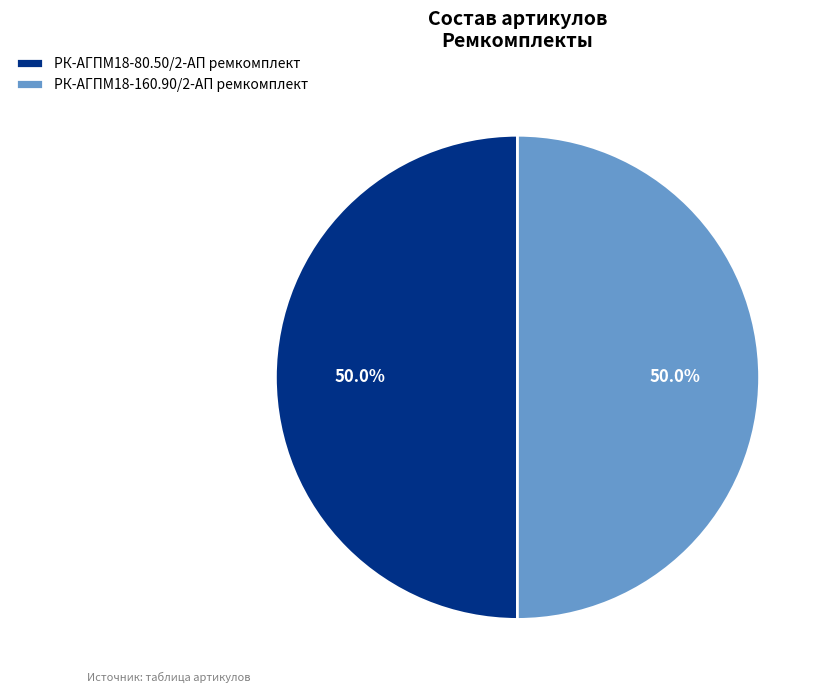

What percentage is the РК-АГПМ18-80.50/2-АП ремкомплект slice, to the nearest percent?

50%